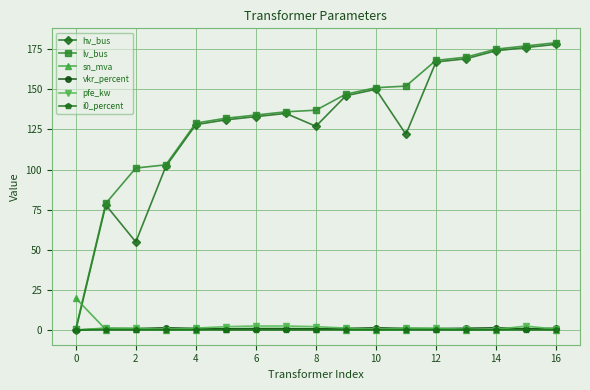

True or false: vkr_percent has more than 0 interior local peaks.

True